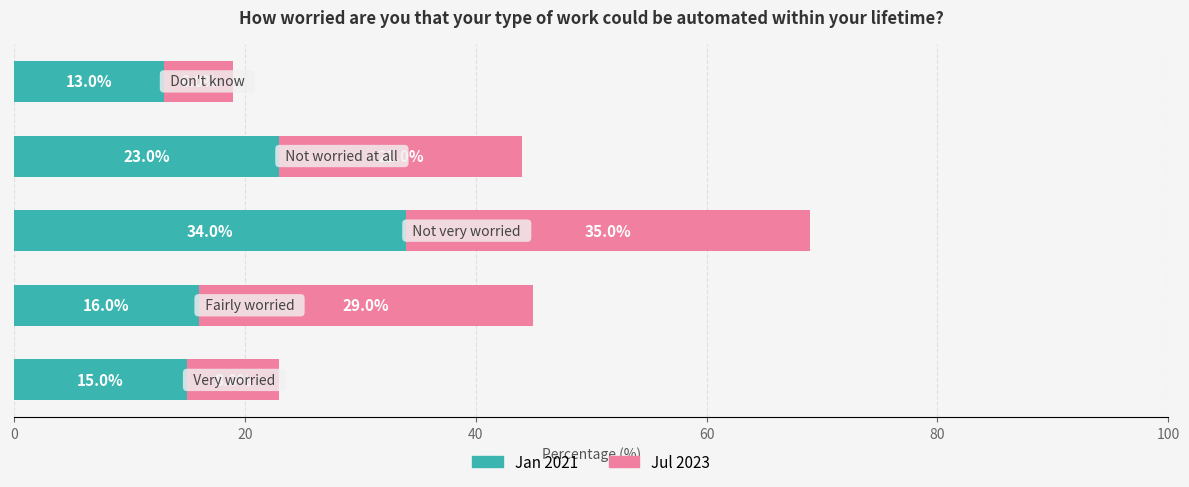

What is the sum of all Jan 2021 values?

101